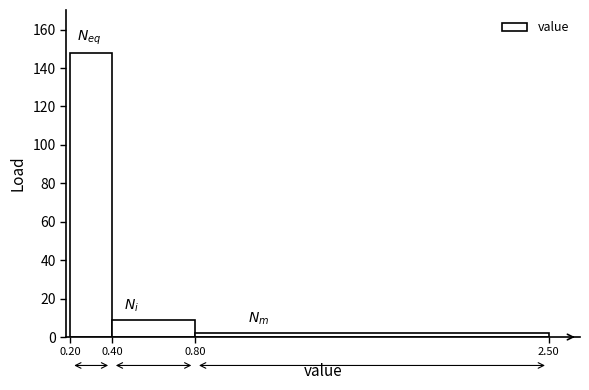

What is the height of the bar covering 0.80 to 2.50 on the x-axis? The values are not printed on the chart, so give them approximately, as read against the axis.

2